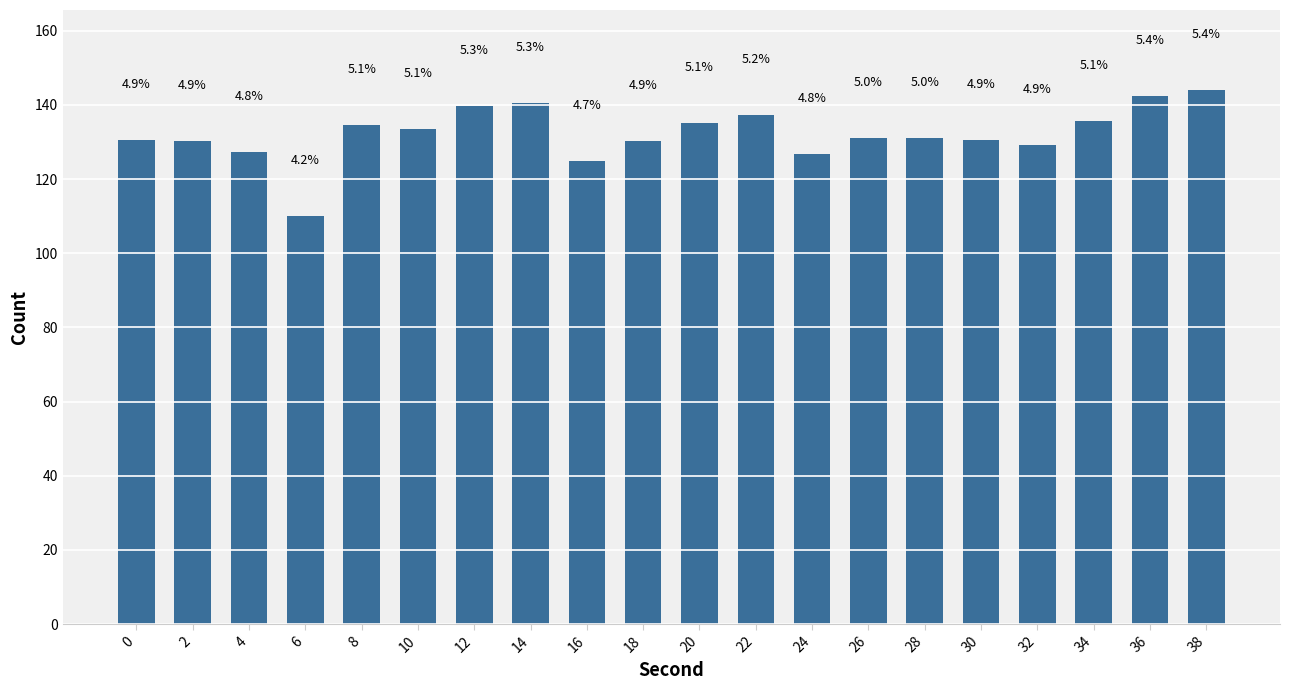

What is the average value?

132.2